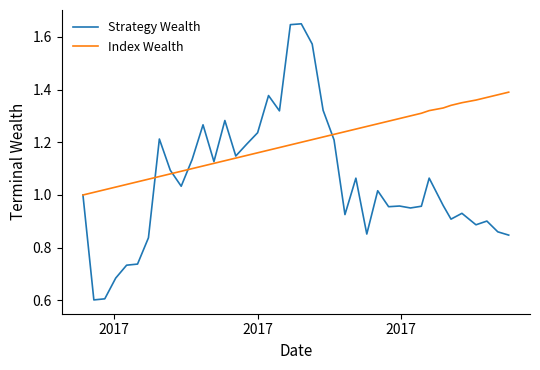

List the series in order of their overall mean, lowest first.

Strategy Wealth, Index Wealth